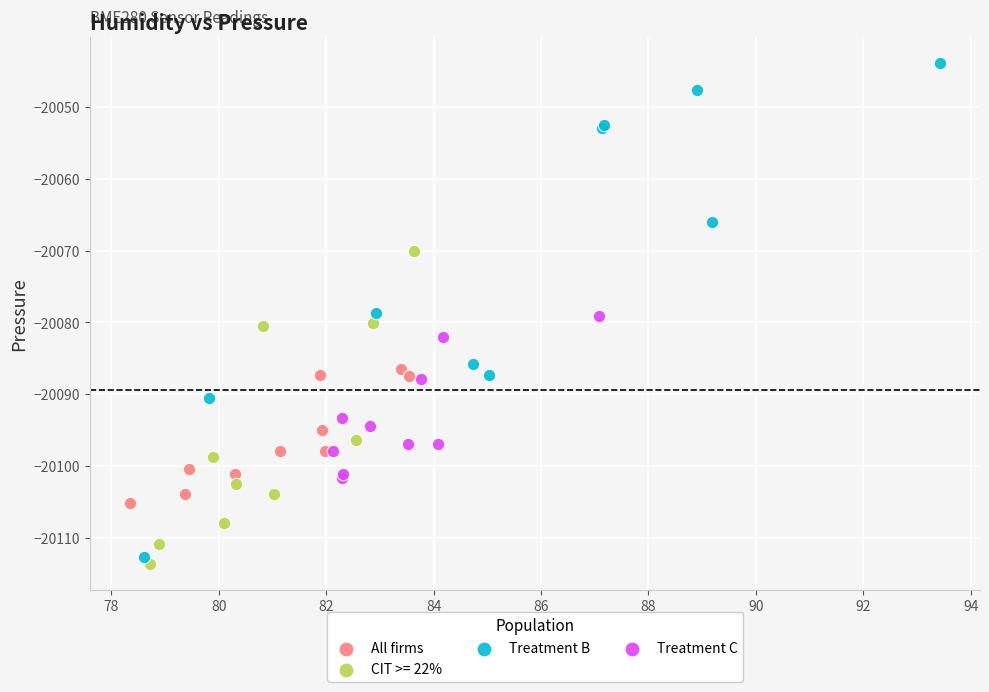

Which series reaches the maximum Y coordinate?

Treatment B